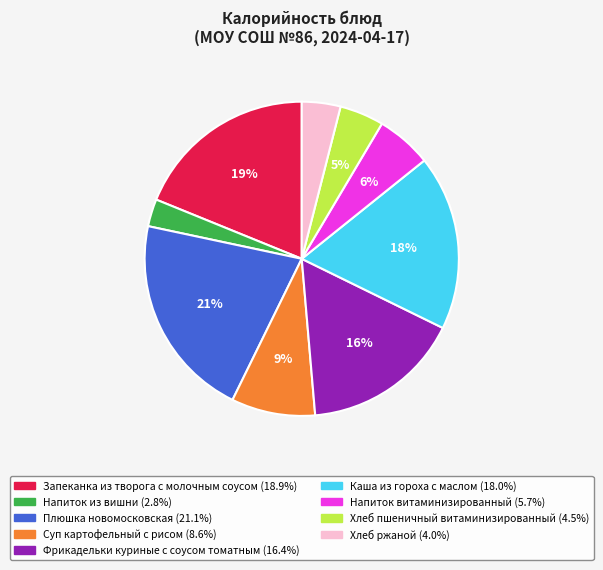

True or false: Фрикадельки куриные с соусом томатным accounts for 16% of the total.

True